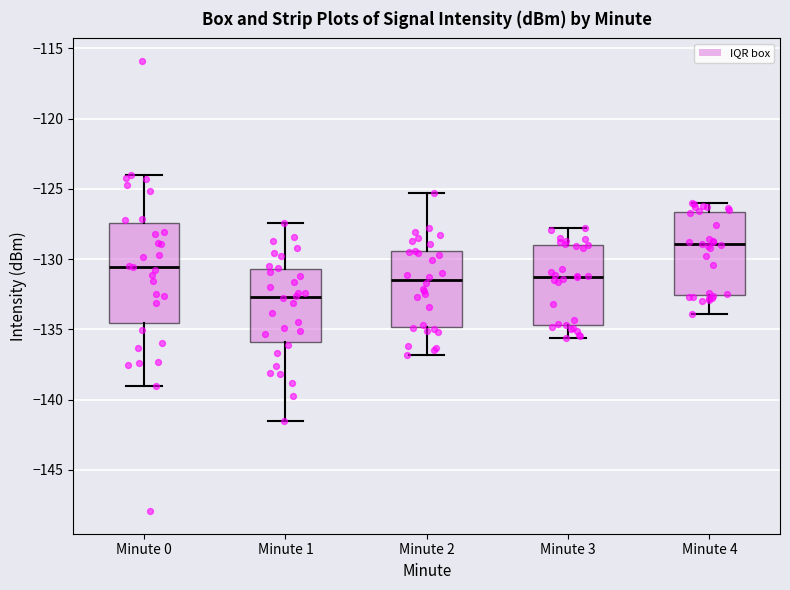

Where does the upper whisker of the box for Minute 0 end on the y-axis? The values are not printed on the chart, so give them approximately, as read against the axis.

-124.0